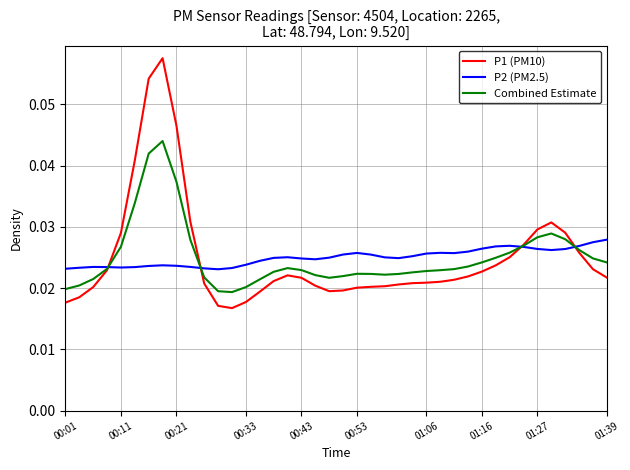

Rank the series by their maximum value, from highest to lowest.

P1 (PM10), Combined Estimate, P2 (PM2.5)